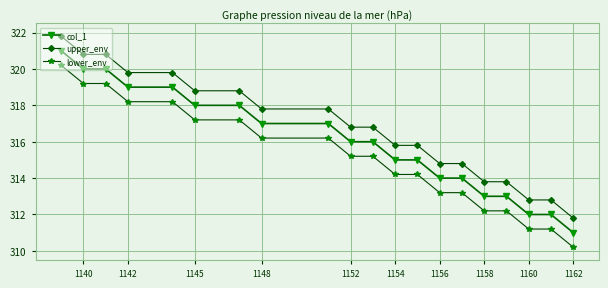

What is the average value of the col_1 series?

316.0